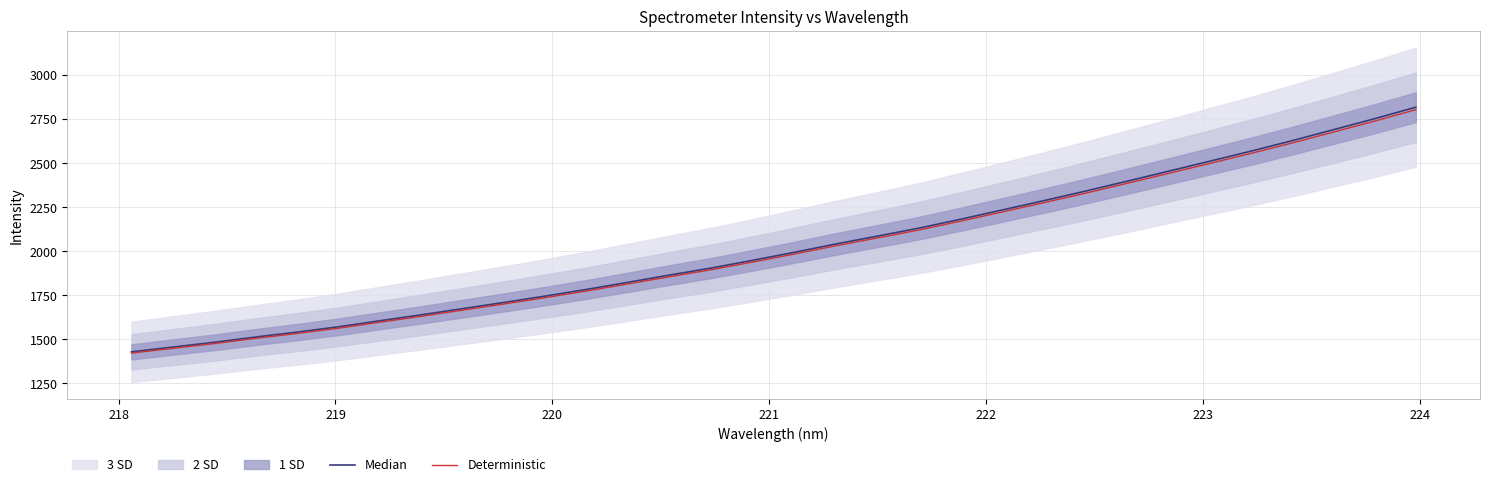

What is the smallest value displayed?

1422.2